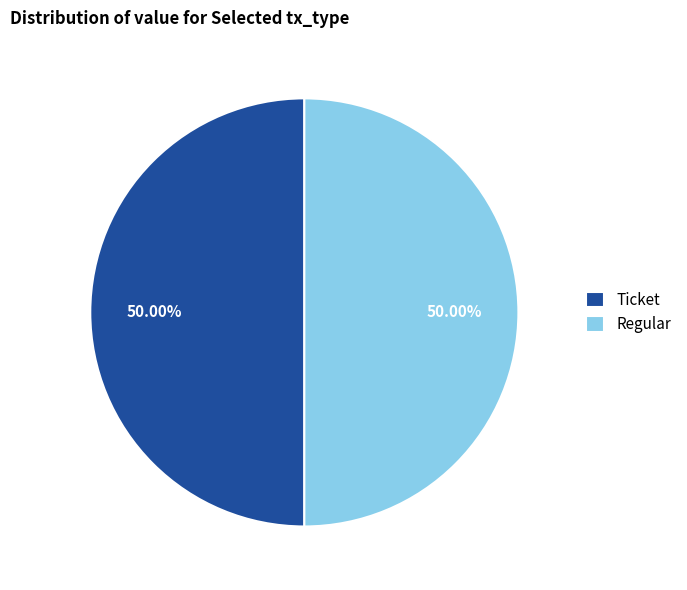

Is the sum of Ticket and Regular greater than half?

Yes